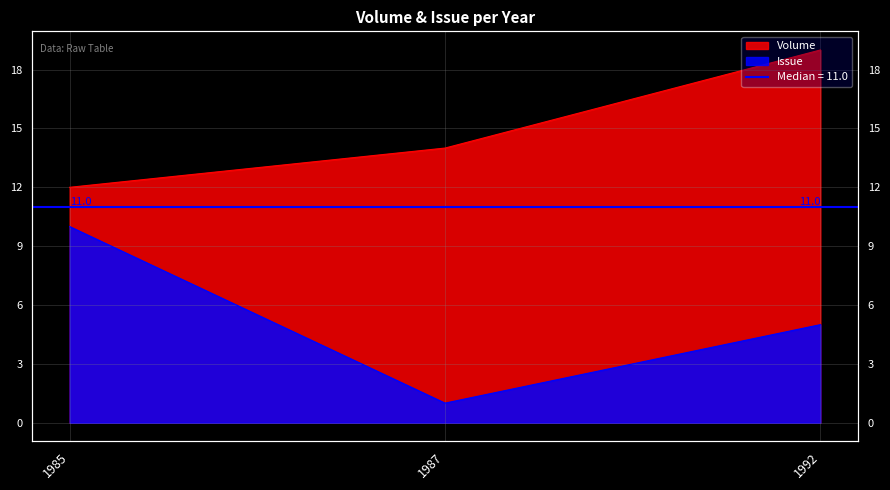

Between 1987 and 1992, which is larger?

1992